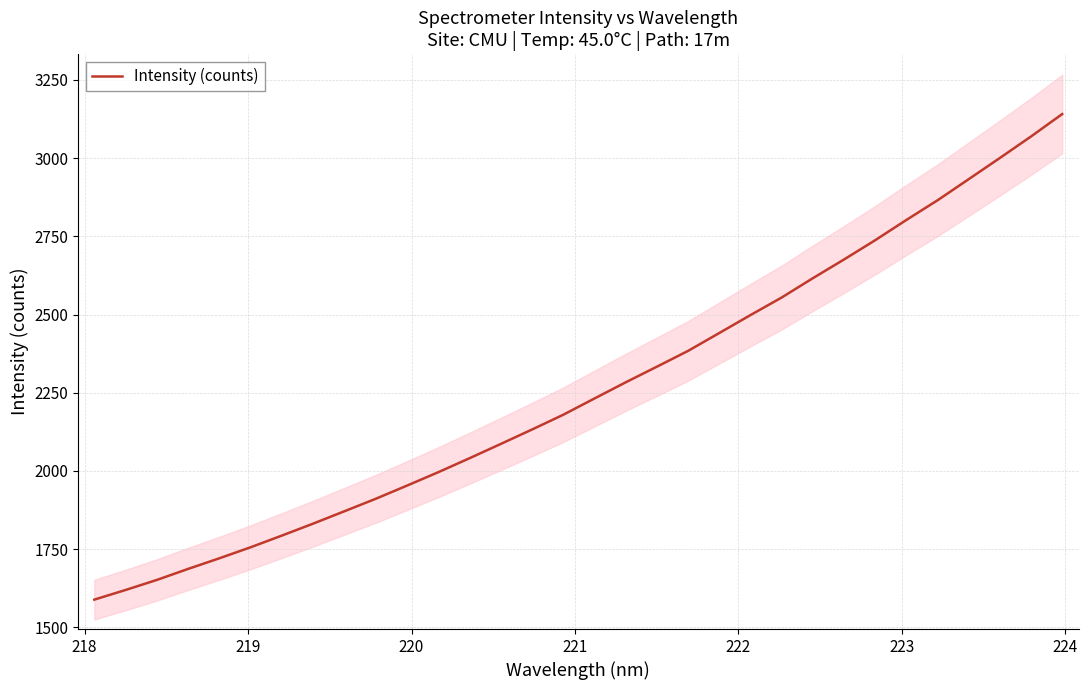

What is the highest value of the Intensity (counts) series?

3140.9